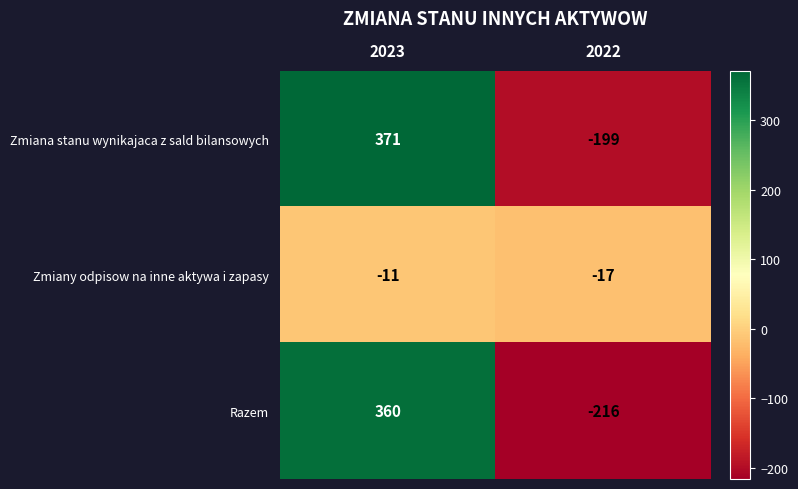

What is the difference between the maximum and minimum values in the Zmiany odpisow na inne aktywa i zapasy series?

6